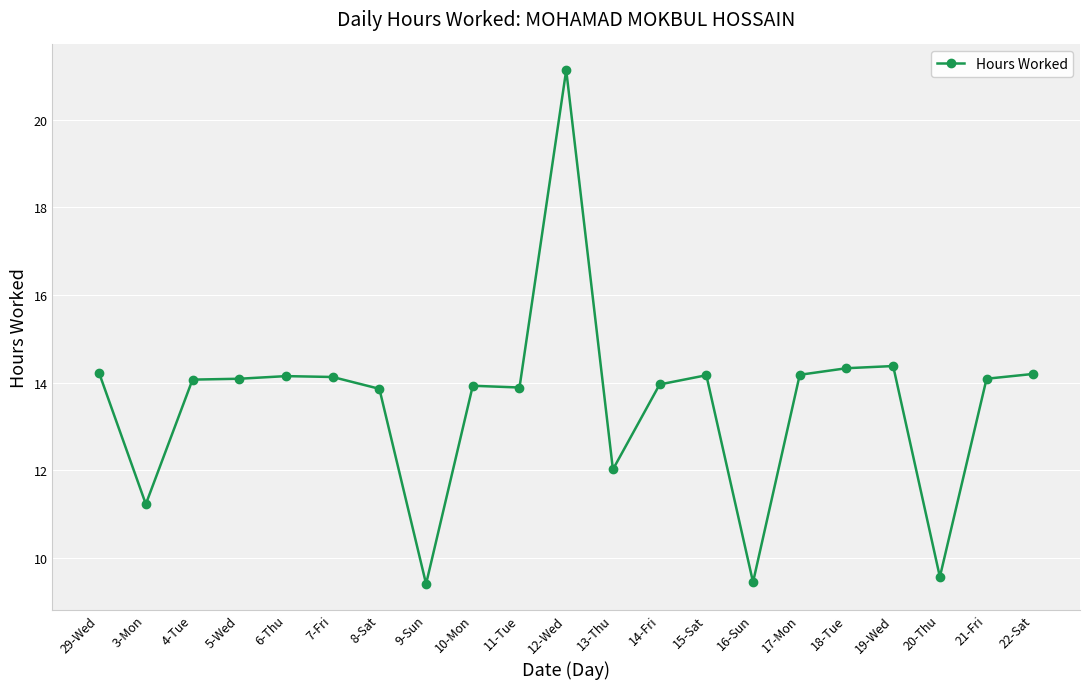

What is the value of the 5th point from the left?

14.2